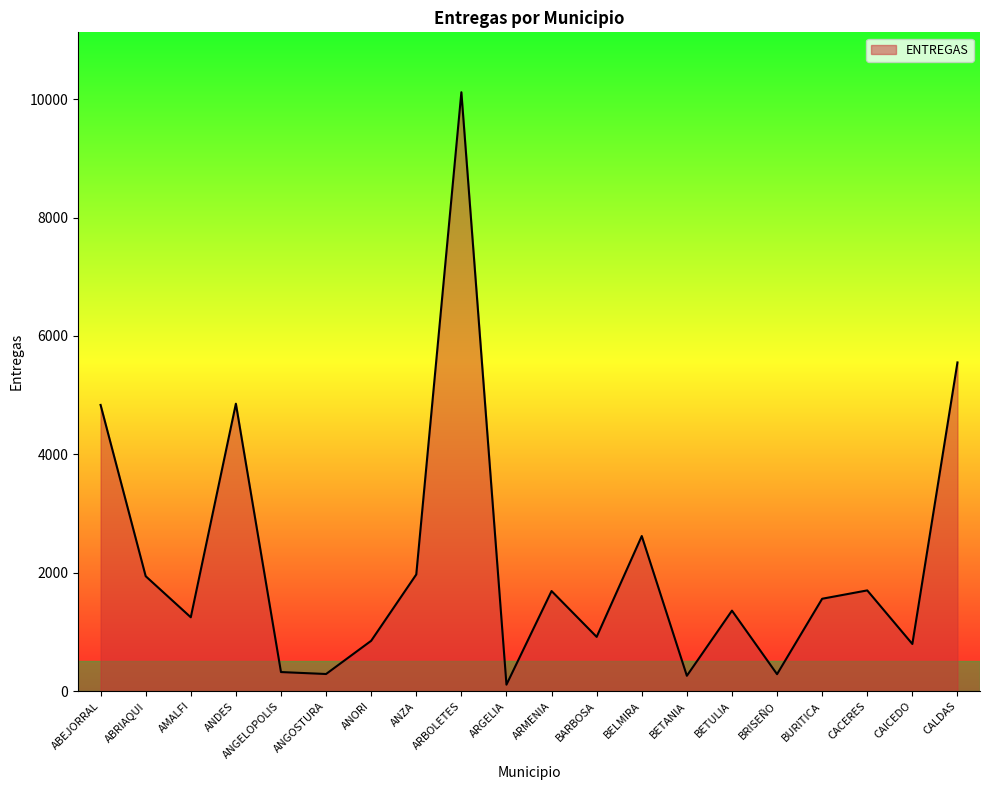

Which has a higher value, BETANIA or CAICEDO?

CAICEDO